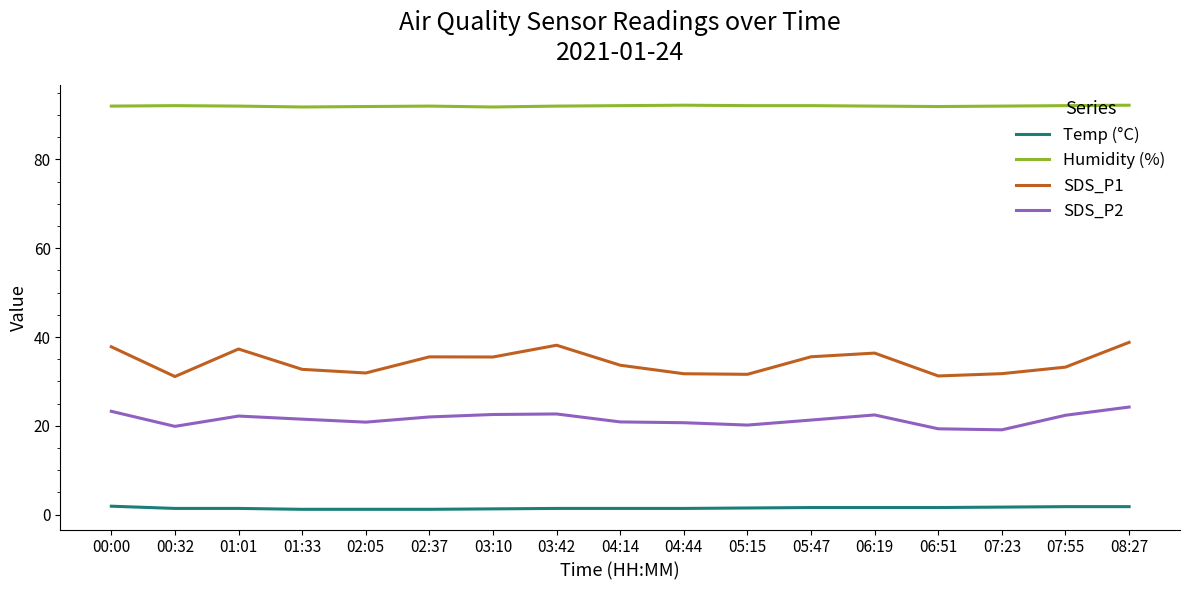

True or false: SDS_P2 has a value of 20.9 at 04:14.

True